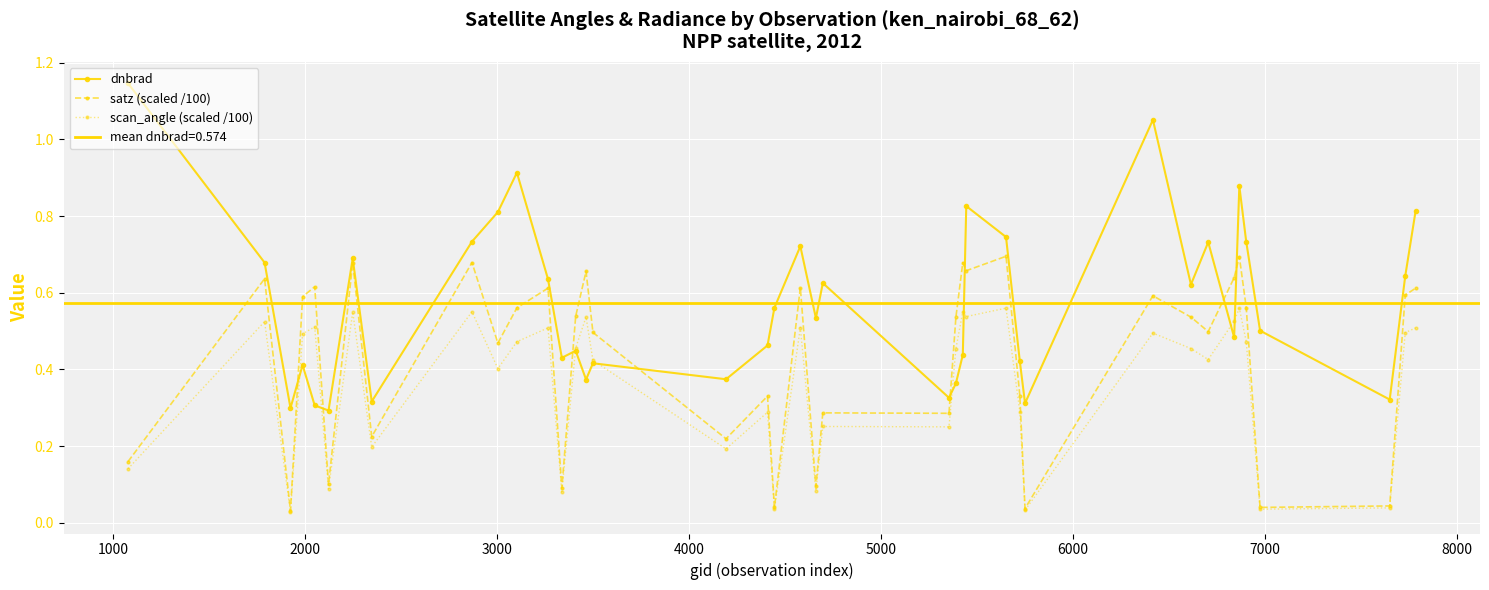

True or false: satz (scaled /100) and scan_angle (scaled /100) cross at least once.

False